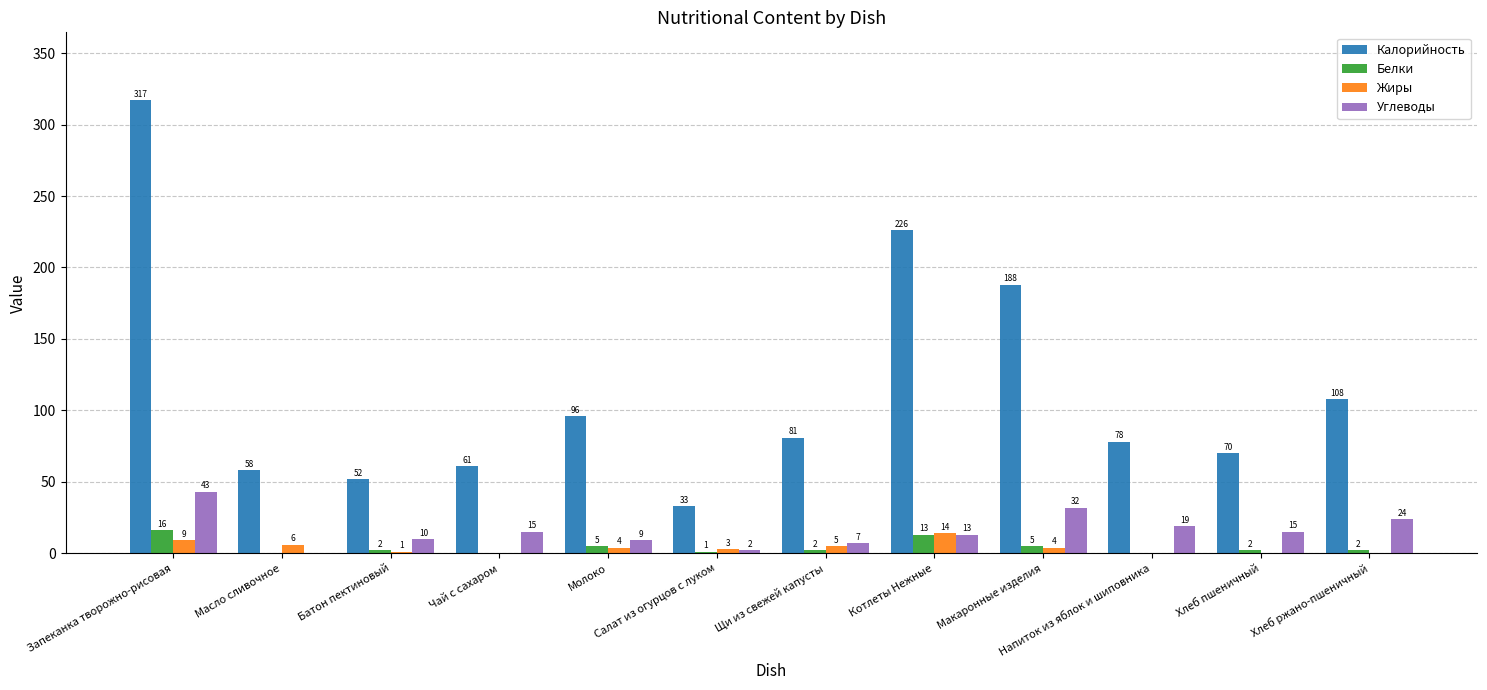

How many series are shown in this chart?

4